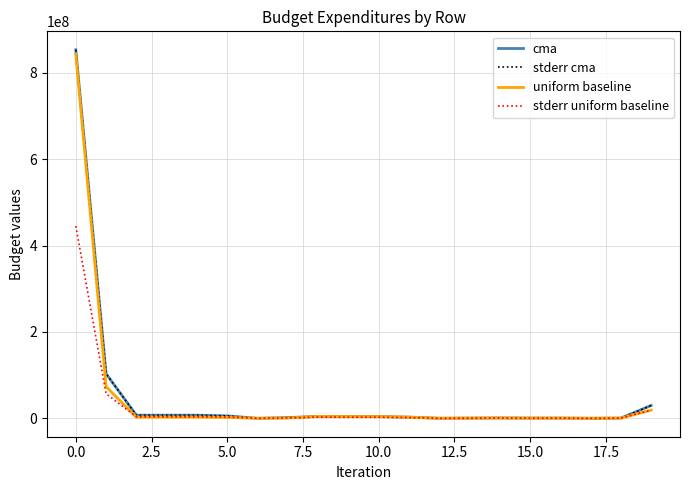

In uniform baseline, how many points are higher than both neighbors (excluding endpoints)?

2